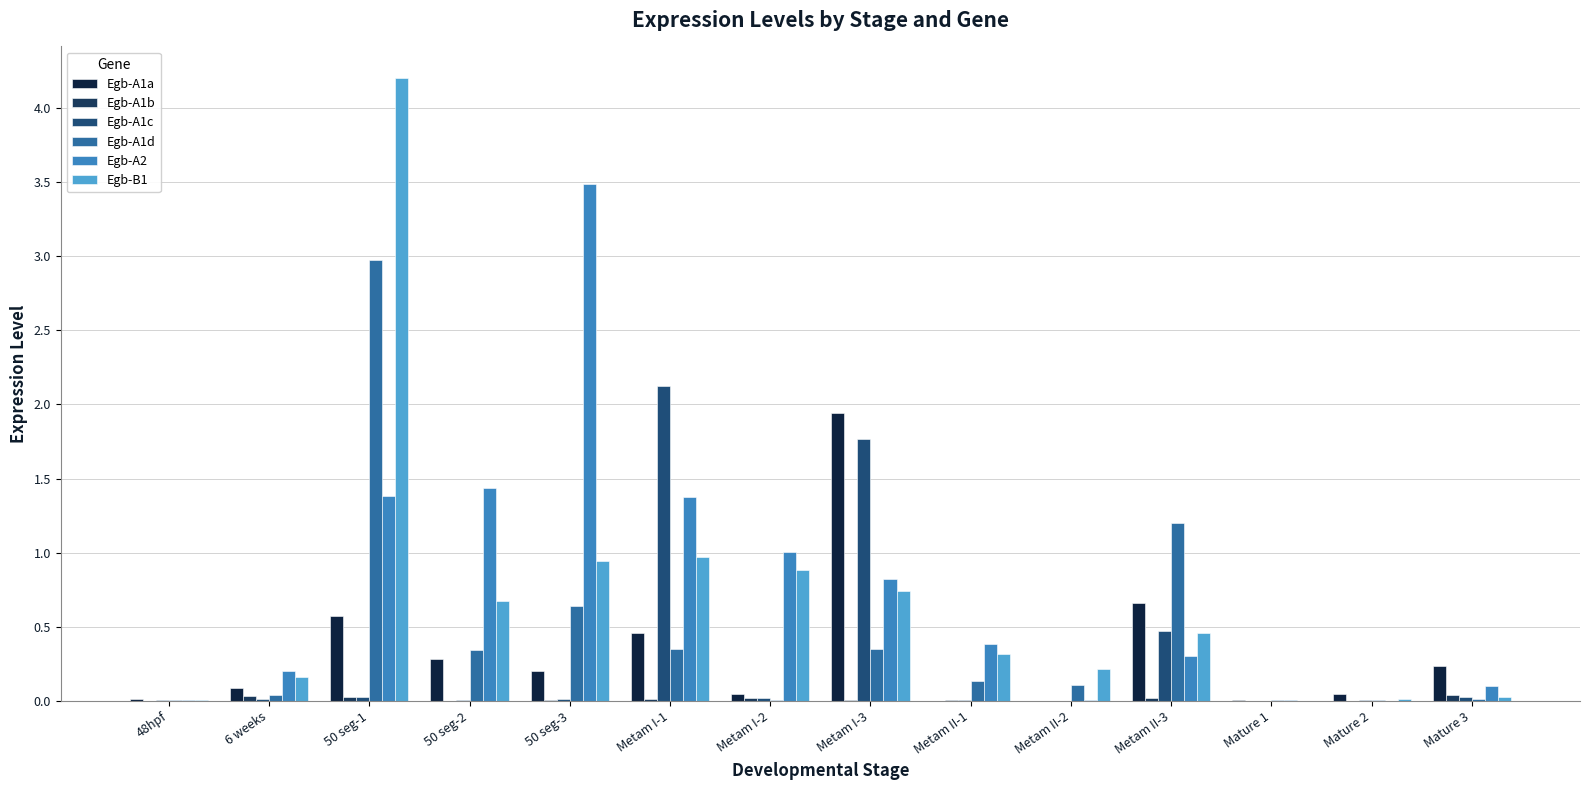

What is the sum of all Egb-A1d values?

6.2